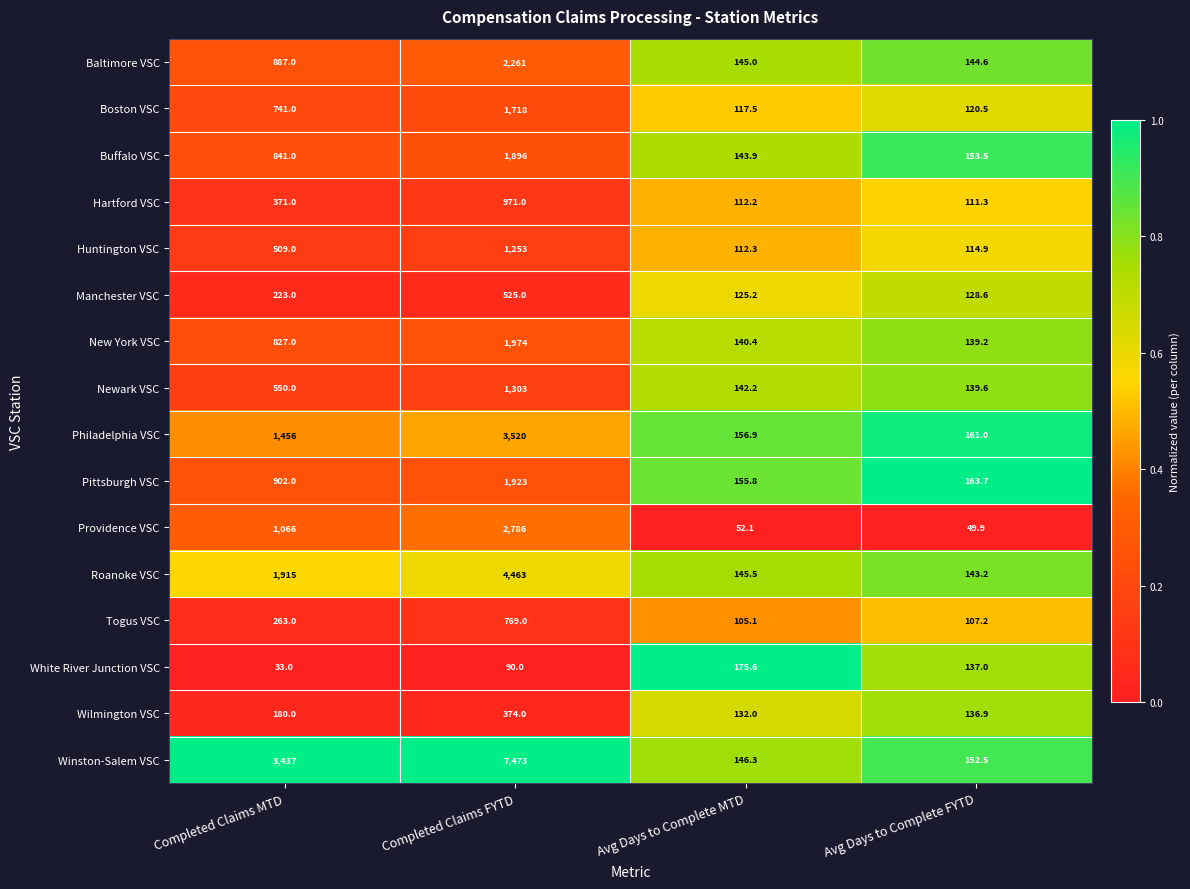

What is the spread (max minus min) of values at Completed Claims FYTD?

7383.0